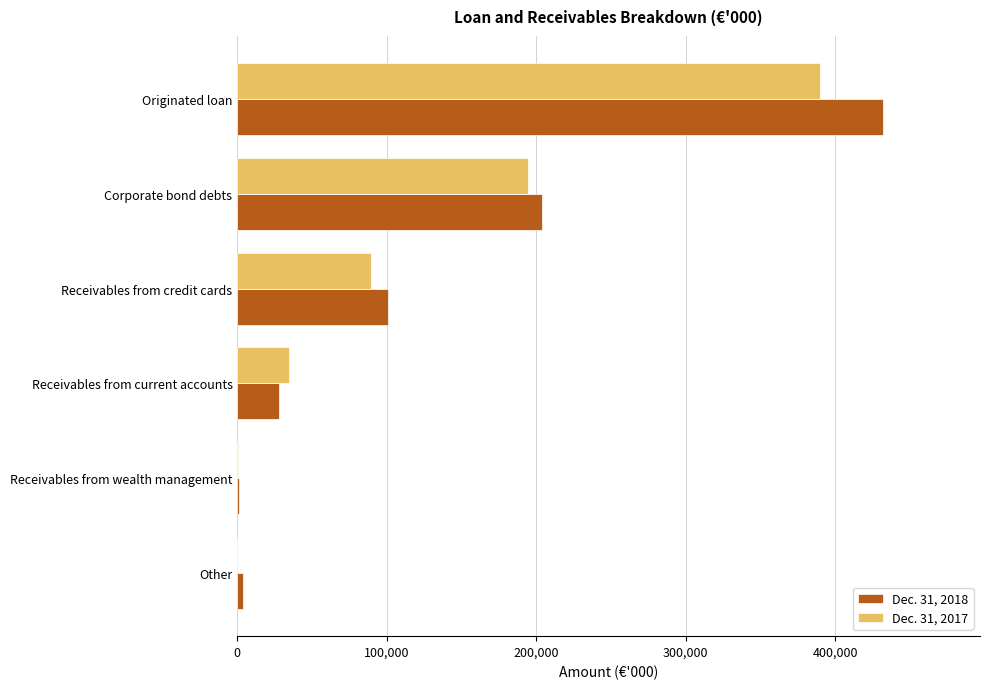

What is the greatest value displayed?

432114